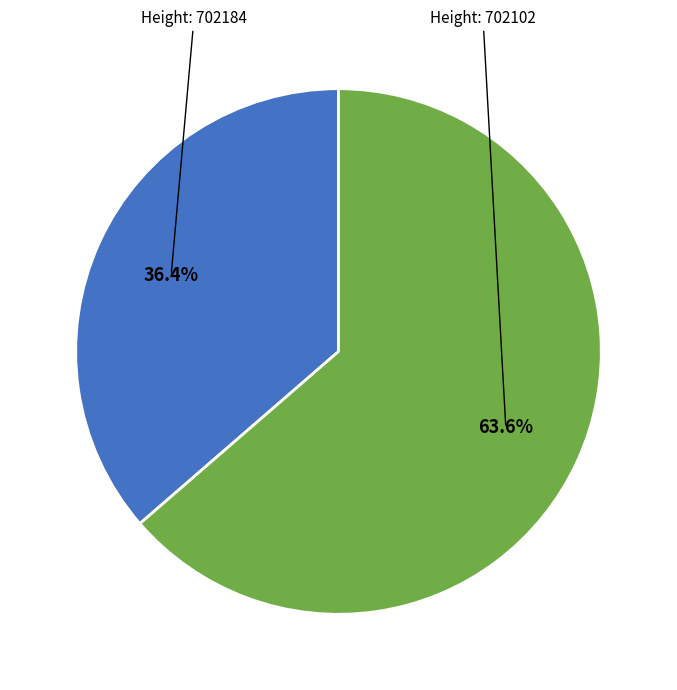

Does any single category account for the majority?

Yes